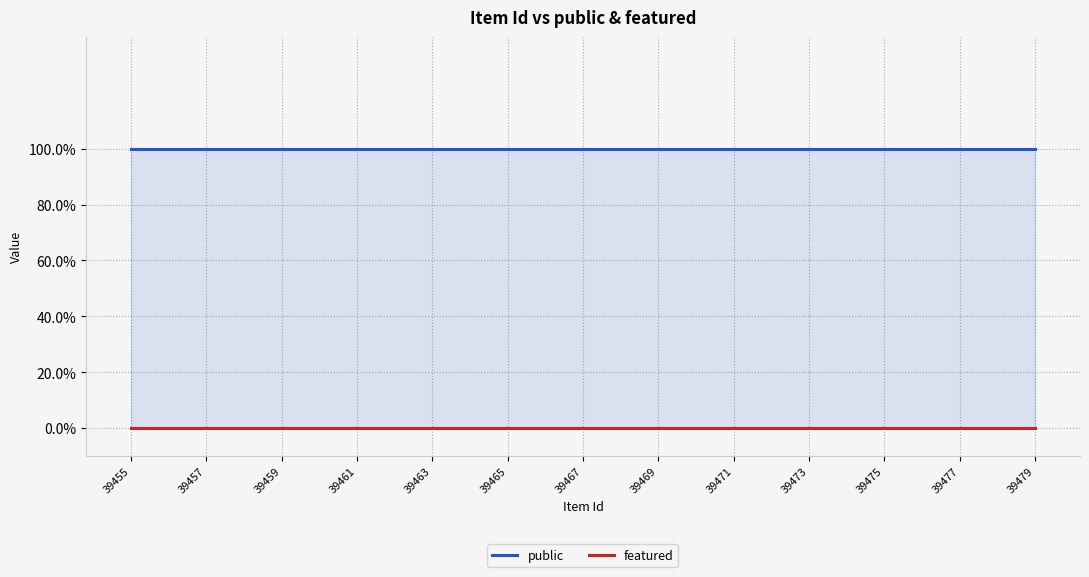

What are all the series names shown in the legend?

public, featured